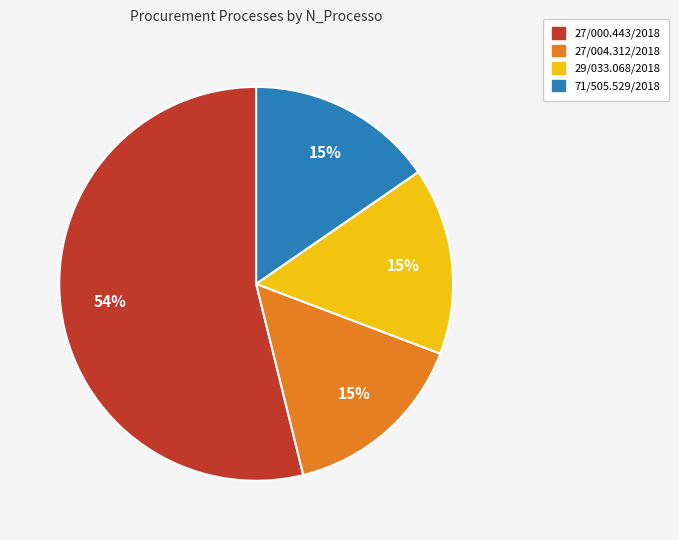

The 27/000.443/2018 slice represents 54% of the pie. True or false?

True